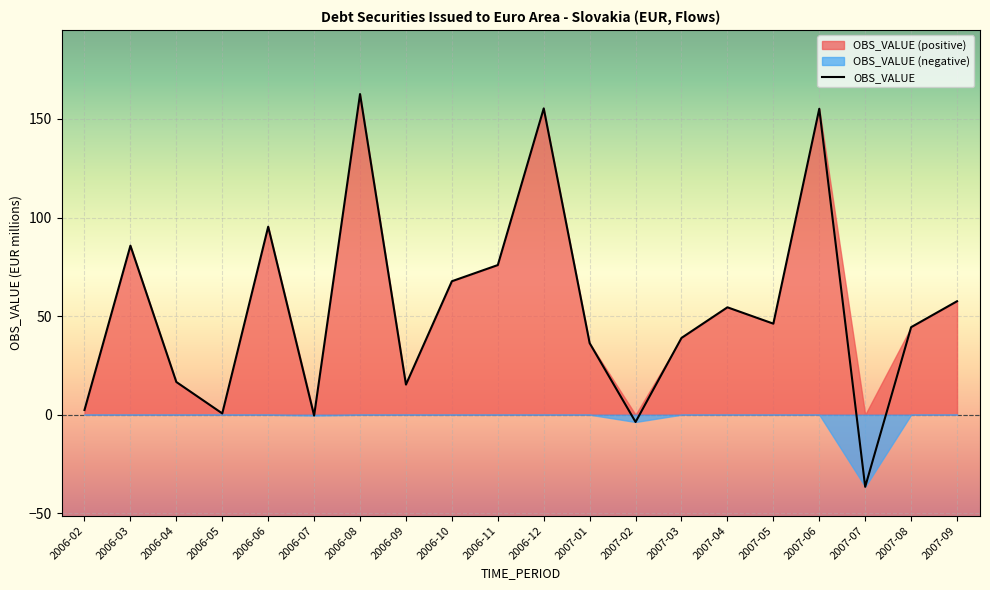

Read the value at 2006-09.

15.3